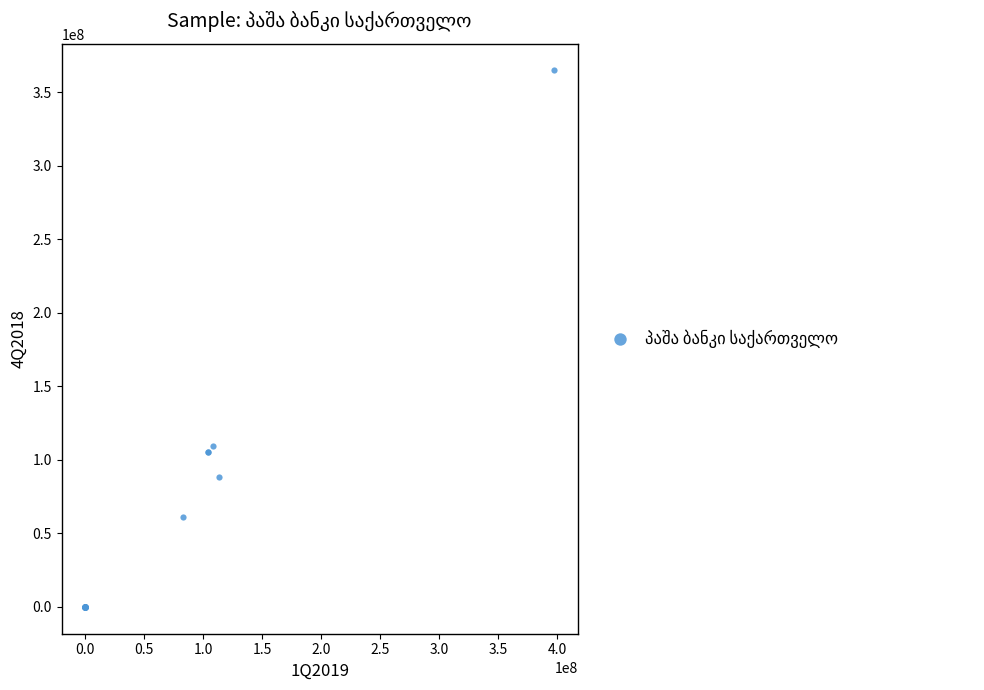

What Y value in the scatter plot is closest to 182385071?

109314025.5